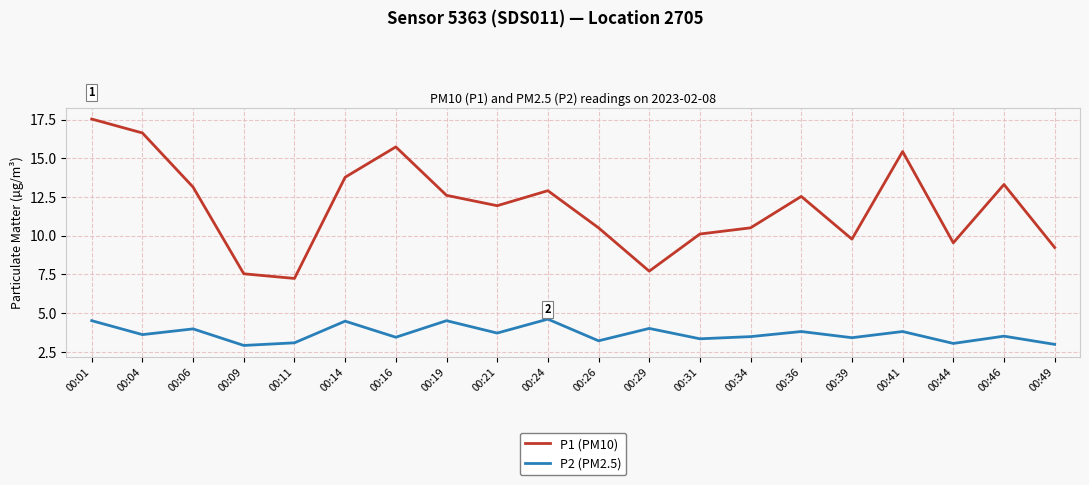

Rank the series by their maximum value, from lowest to highest.

P2 (PM2.5), P1 (PM10)